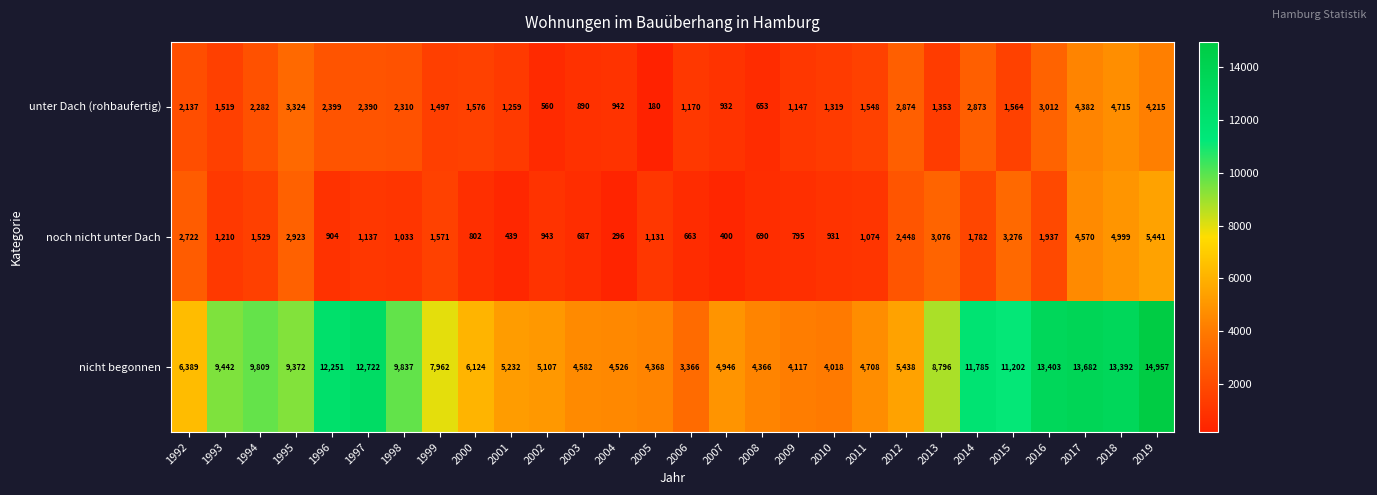

At how many categories does at least one series exceed 10599?

8